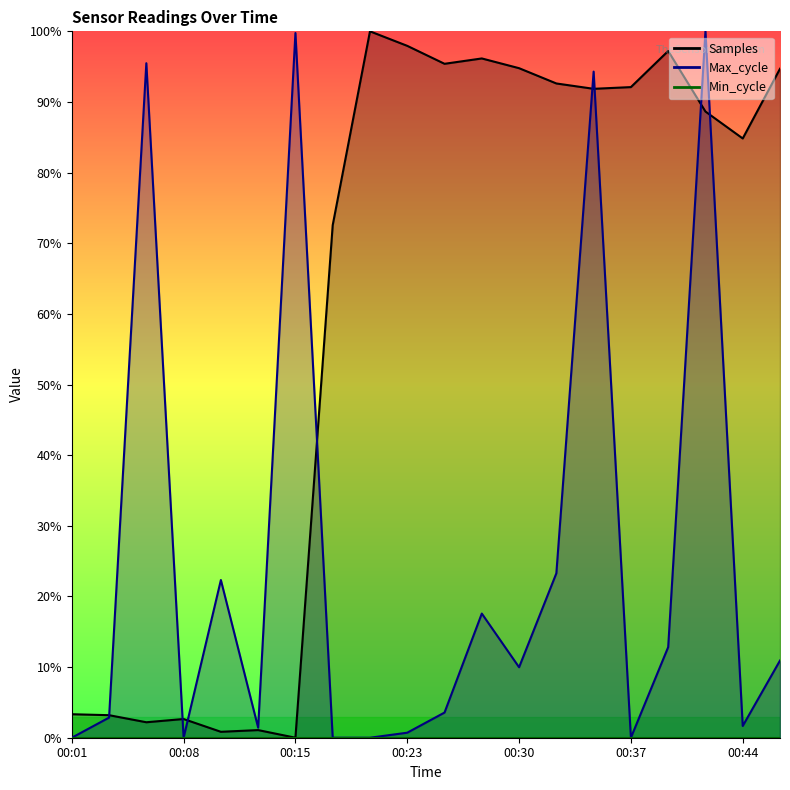

At which category does Max_cycle reach its first local peak?

00:05